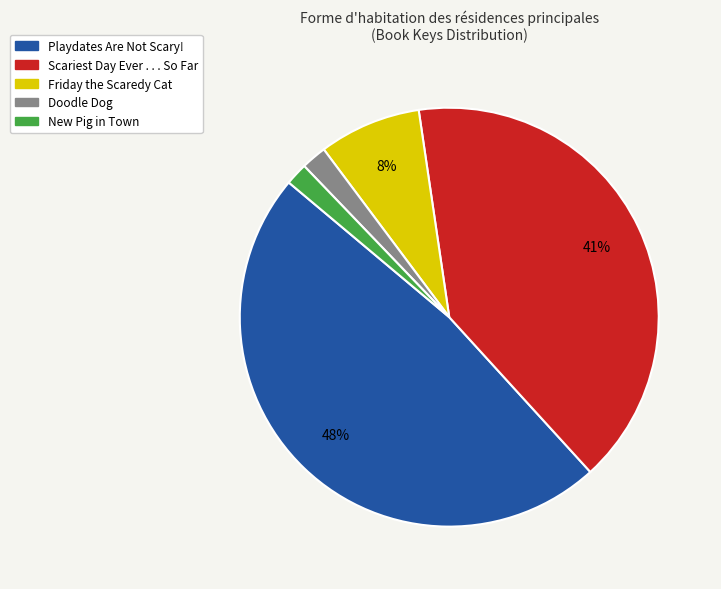

Count the number of slices in the pie.

5